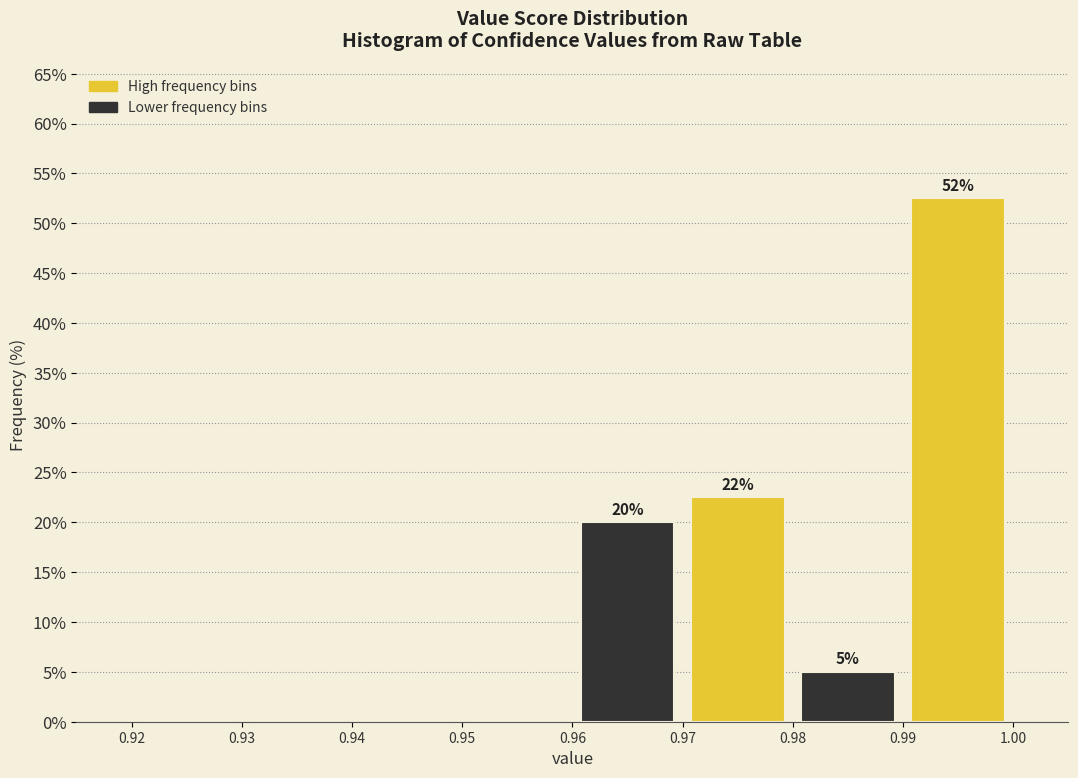

Which range on the x-axis has the tallest bar?

0.99 to 1.00